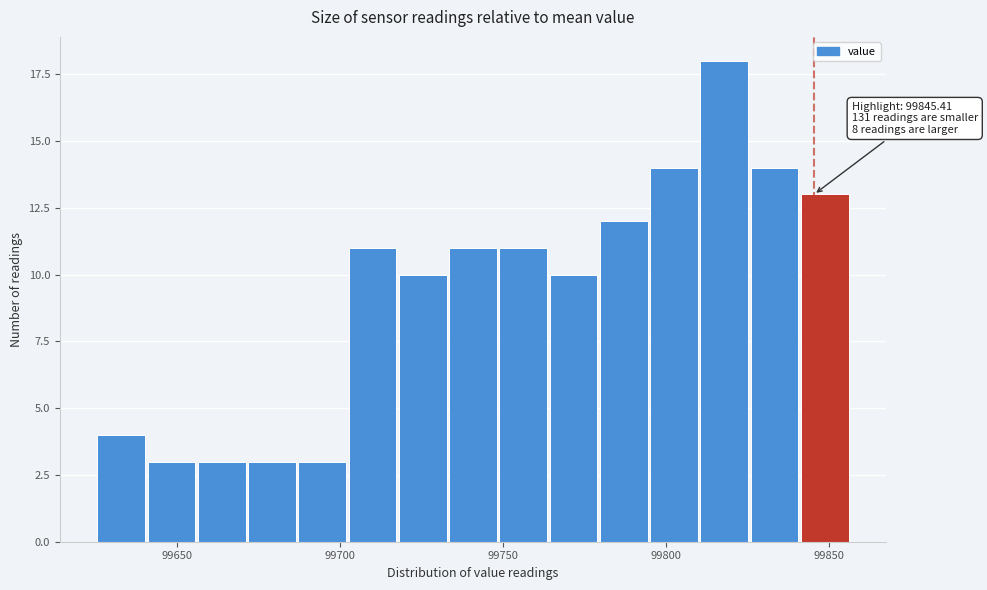

Around what value on the x-axis is the tallest bar? Give the approximate position of its centre, as read against the axis.

99820